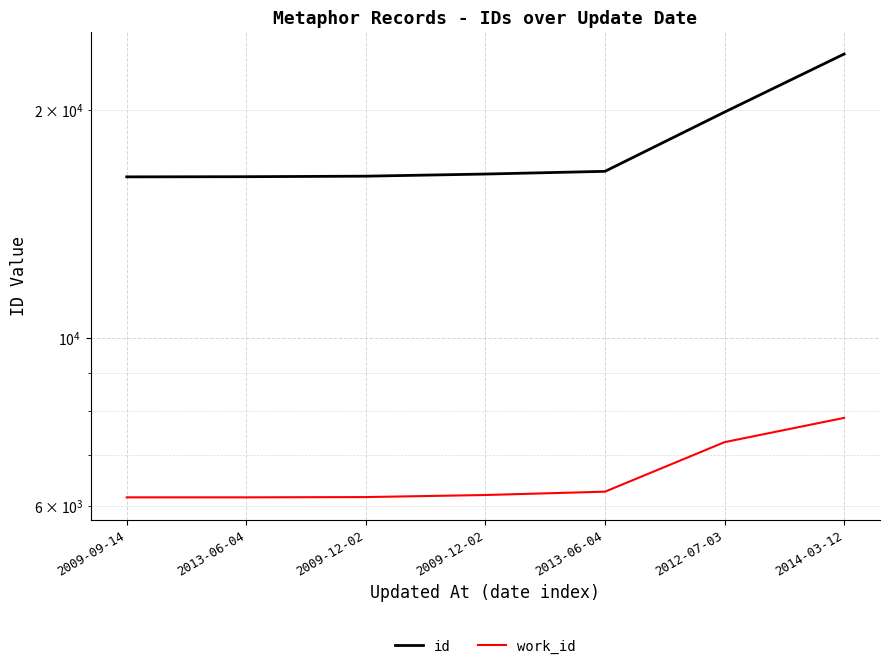

The work_id series shows 6207 at 2009-12-02. True or false?

True